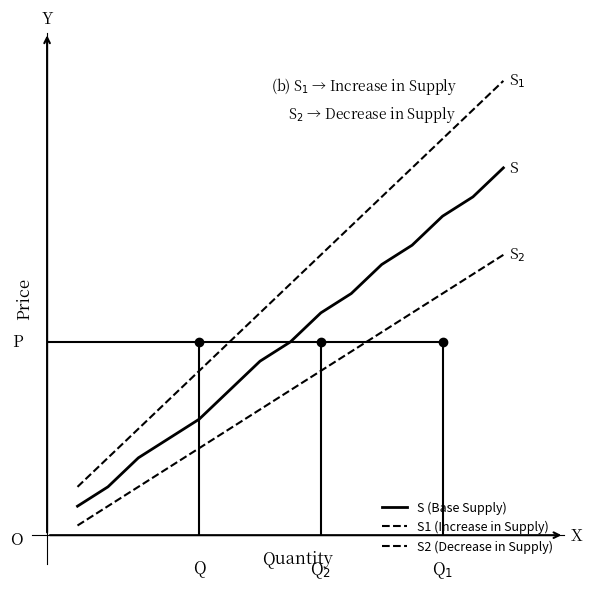

What are all the series names shown in the legend?

S (Base Supply), S1 (Increase in Supply), S2 (Decrease in Supply)